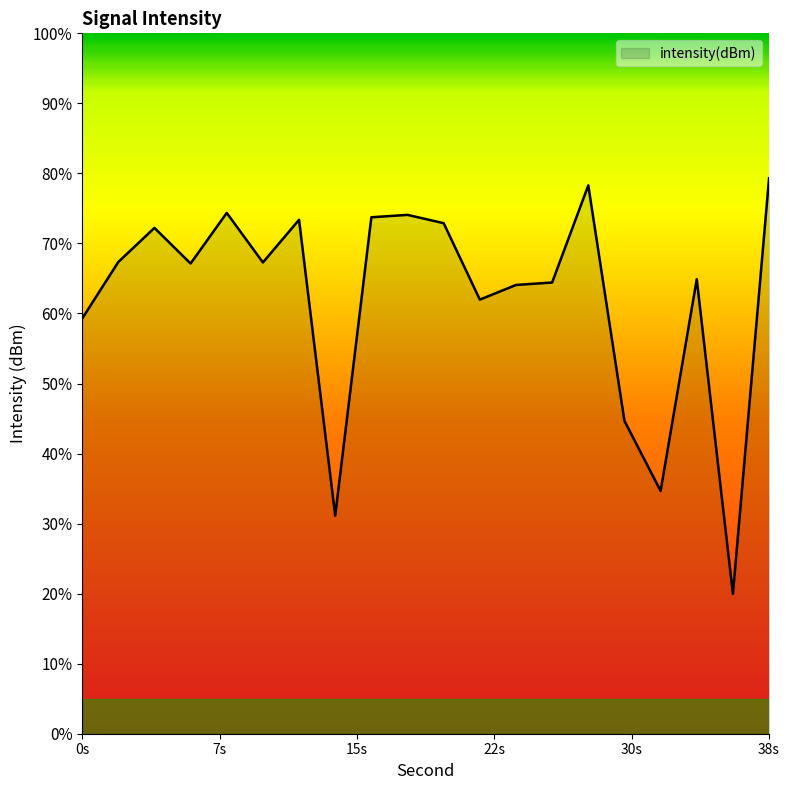

Is it true that the value at 22 is -86.1?

False